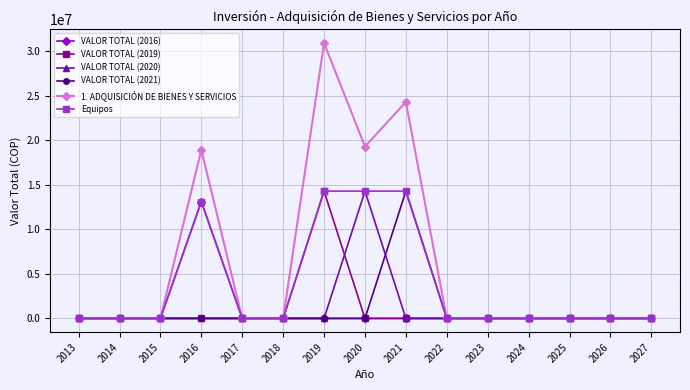

Reading left to right, transcribe all the data shown in this chart.

VALOR TOTAL (2016): 2013=0.0	2014=0.0	2015=0.0	2016=13108000.0	2017=0.0	2018=0.0	2019=0.0	2020=0.0	2021=0.0	2022=0.0	2023=0.0	2024=0.0	2025=0.0	2026=0.0	2027=0.0
VALOR TOTAL (2019): 2013=0.0	2014=0.0	2015=0.0	2016=0.0	2017=0.0	2018=0.0	2019=14280000.0	2020=0.0	2021=0.0	2022=0.0	2023=0.0	2024=0.0	2025=0.0	2026=0.0	2027=0.0
VALOR TOTAL (2020): 2013=0.0	2014=0.0	2015=0.0	2016=0.0	2017=0.0	2018=0.0	2019=0.0	2020=14280000.0	2021=0.0	2022=0.0	2023=0.0	2024=0.0	2025=0.0	2026=0.0	2027=0.0
VALOR TOTAL (2021): 2013=0.0	2014=0.0	2015=0.0	2016=0.0	2017=0.0	2018=0.0	2019=0.0	2020=0.0	2021=14280000.0	2022=0.0	2023=0.0	2024=0.0	2025=0.0	2026=0.0	2027=0.0
1. ADQUISICIÓN DE BIENES Y SERVICIOS: 2013=0.0	2014=0.0	2015=0.0	2016=18911480.0	2017=0.0	2018=0.0	2019=30887640.0	2020=19278000.0	2021=24276000.0	2022=0.0	2023=0.0	2024=0.0	2025=0.0	2026=0.0	2027=0.0
Equipos: 2013=0.0	2014=0.0	2015=0.0	2016=13108000.0	2017=0.0	2018=0.0	2019=14280000.0	2020=14280000.0	2021=14280000.0	2022=0.0	2023=0.0	2024=0.0	2025=0.0	2026=0.0	2027=0.0